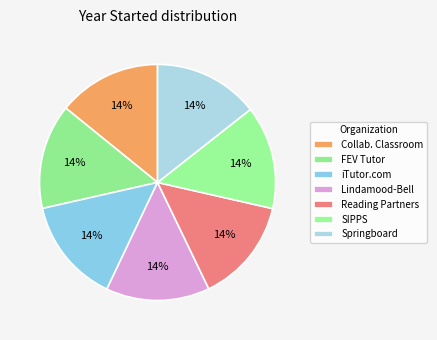

Does iTutor.com represent more than half of the total?

No